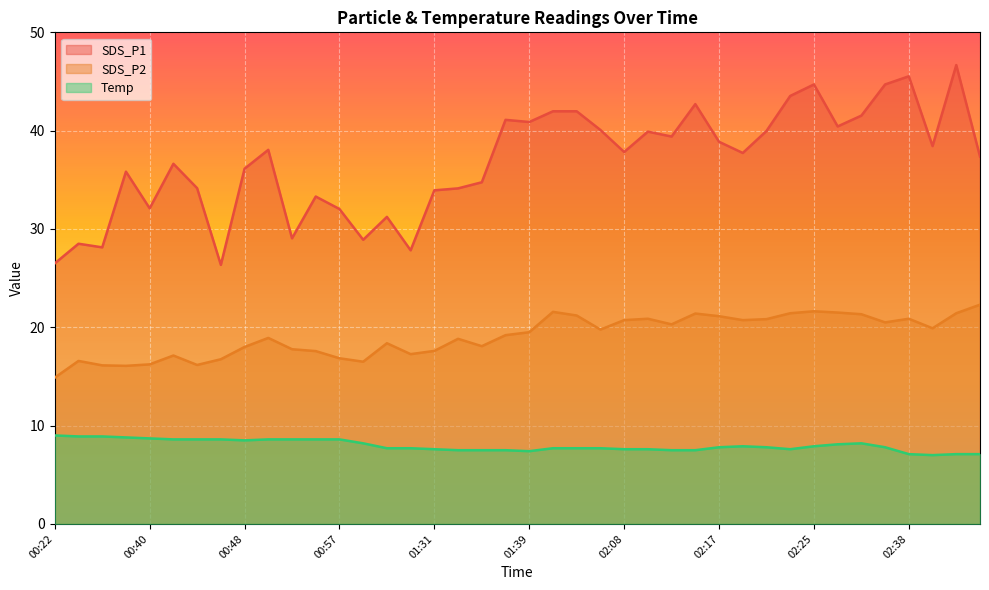

Between 03:06 and 03:03, which is larger?

03:06